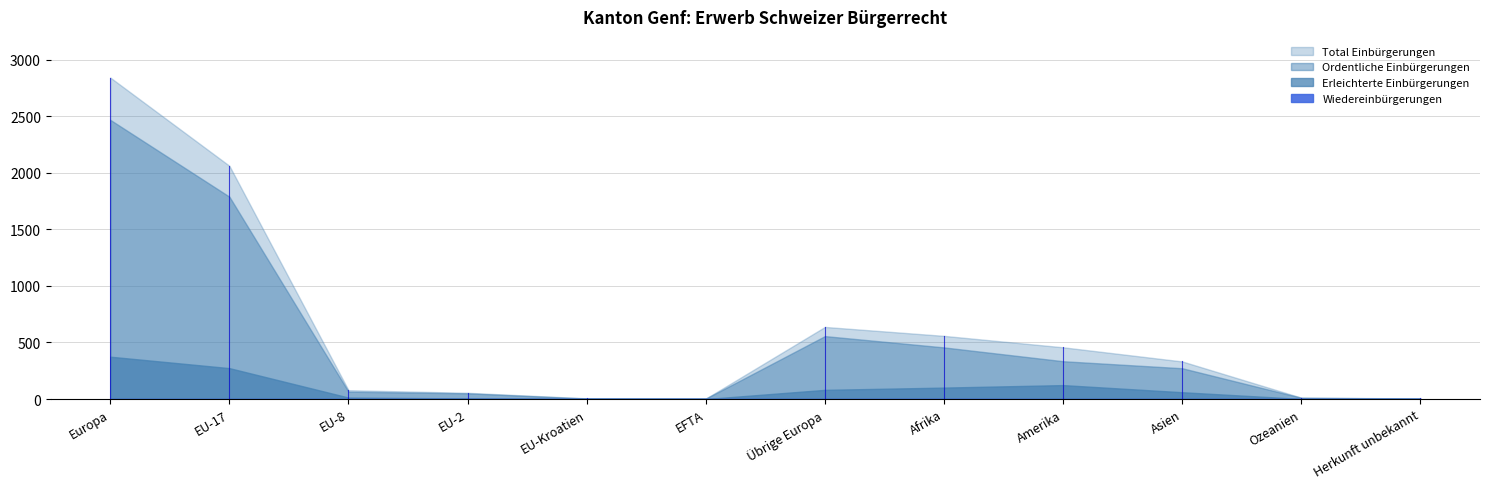

Is it true that Erleichterte Einbürgerungen equals 0 at Herkunft unbekannt?

False